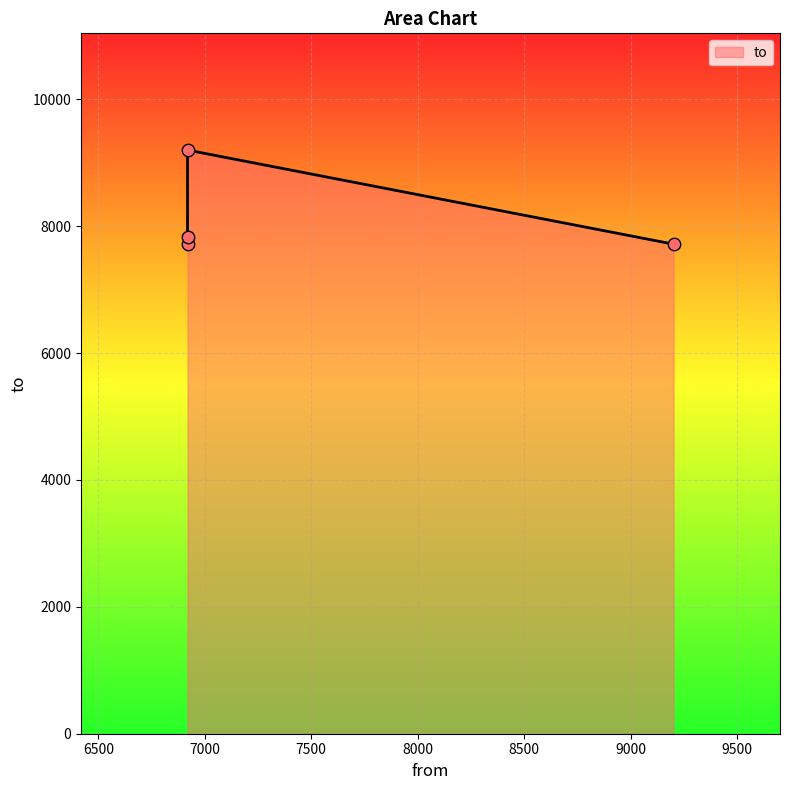

Between 6919 and 6919, which is larger?

6919